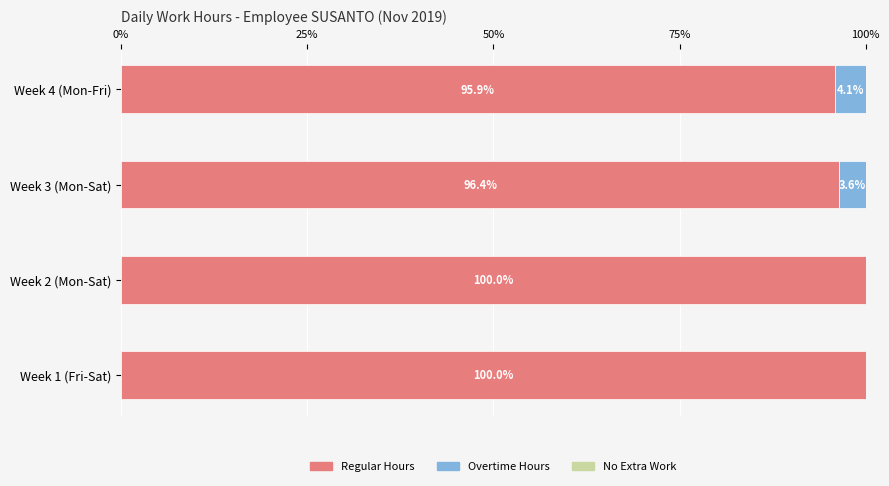

The value of Regular Hours at Week 3 (Mon-Sat) is 40.3. True or false?

False